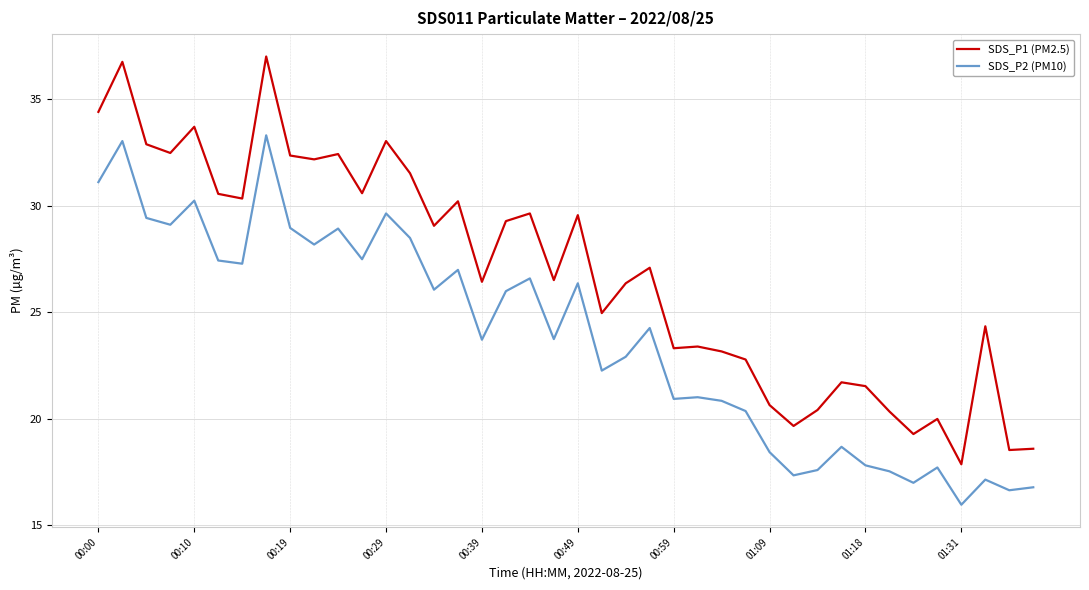

List the series in order of their overall mean, highest first.

SDS_P1 (PM2.5), SDS_P2 (PM10)